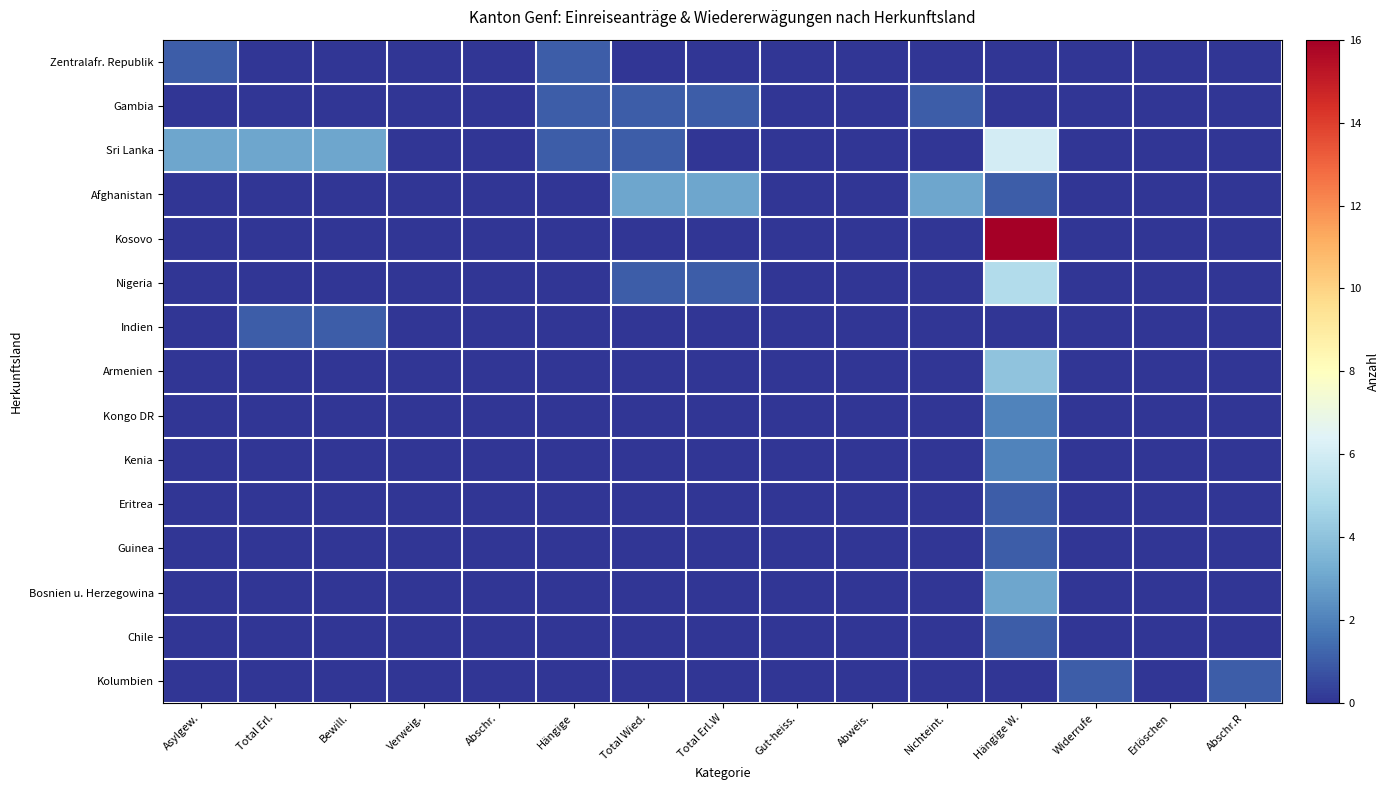

Which series has the largest total across all categories?

Sri Lanka